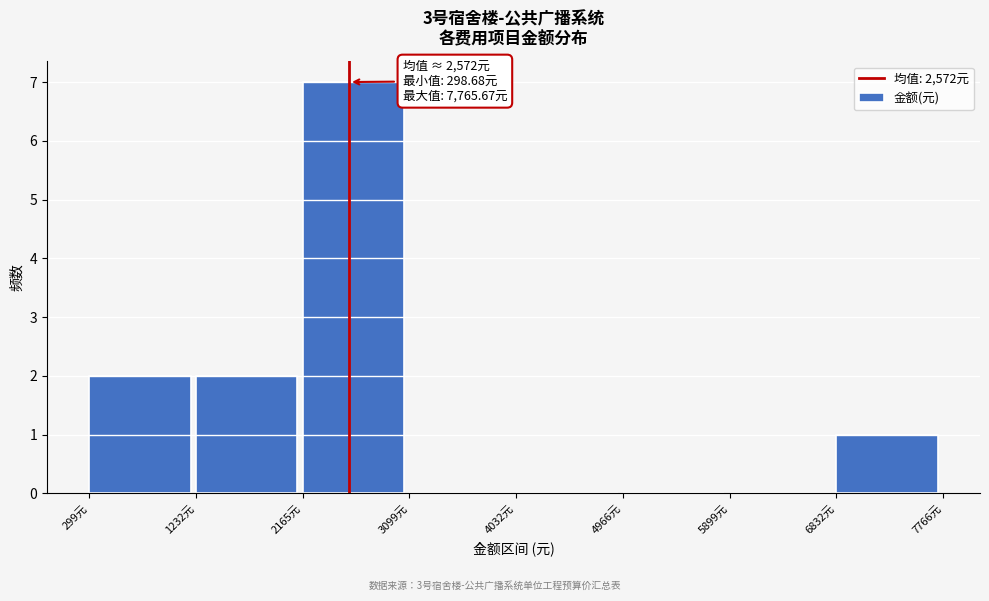

Which range on the x-axis has the tallest bar?

2200 to 3100